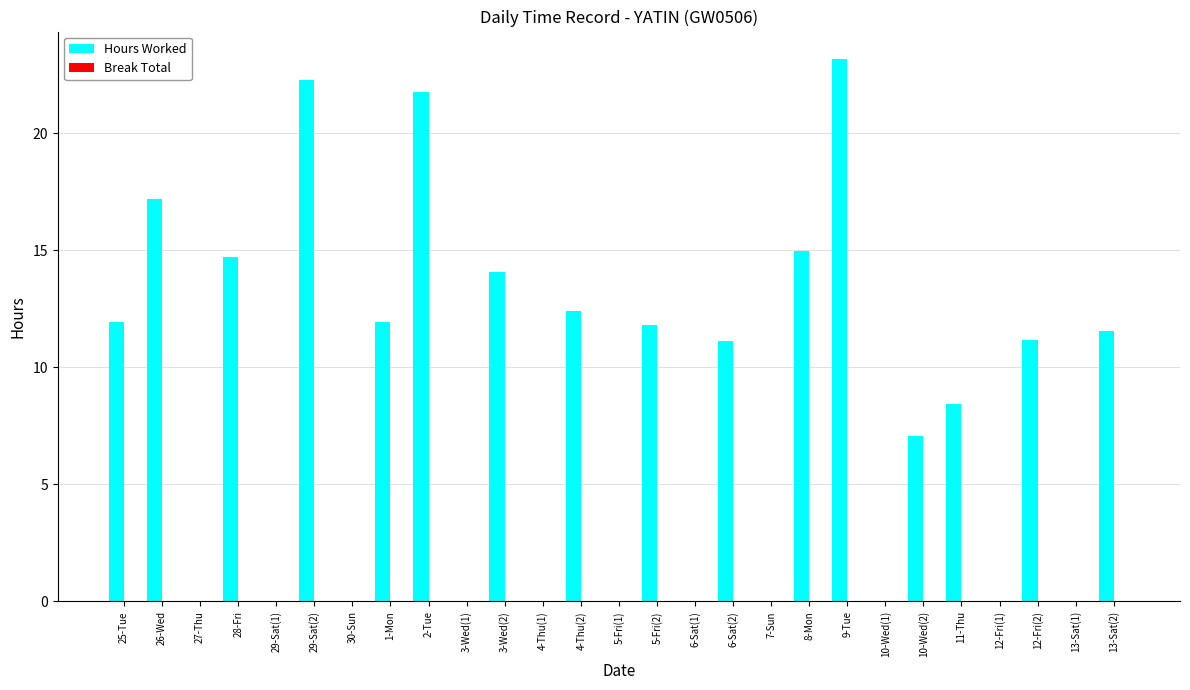

True or false: the data shows 11.9 at 1-Mon.

True